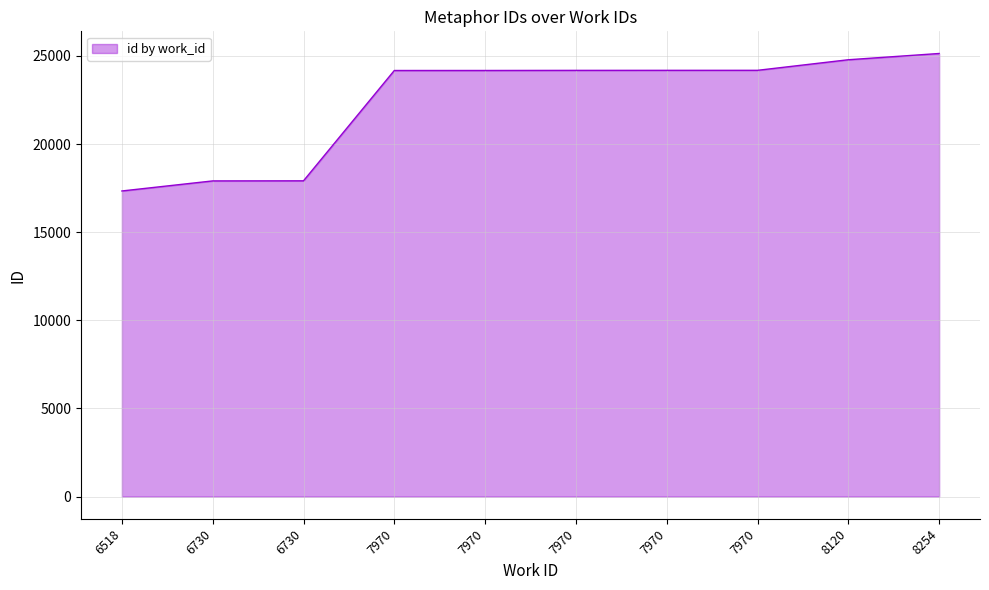

Reading right to left, extract all data points from this chart.

25142	24787	24187	24186	24184	24178	24177	17917	17912	17341